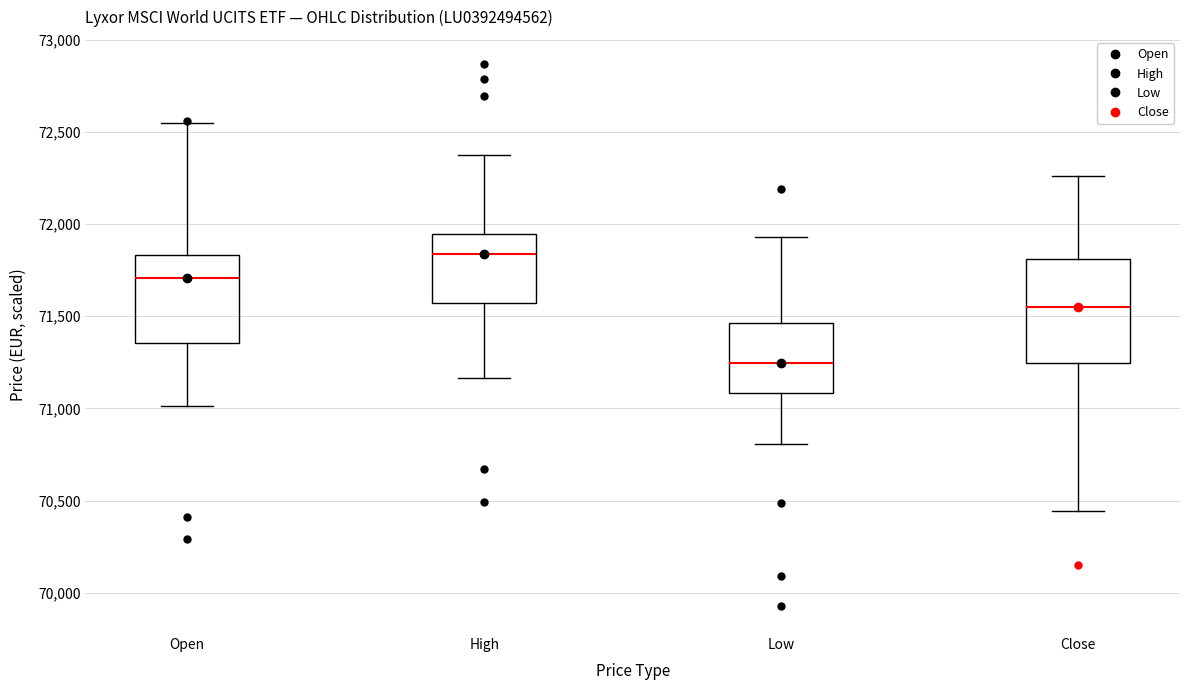

Where does the lower whisker of the box for Low end on the y-axis? The values are not printed on the chart, so give them approximately, as read against the axis.

70800